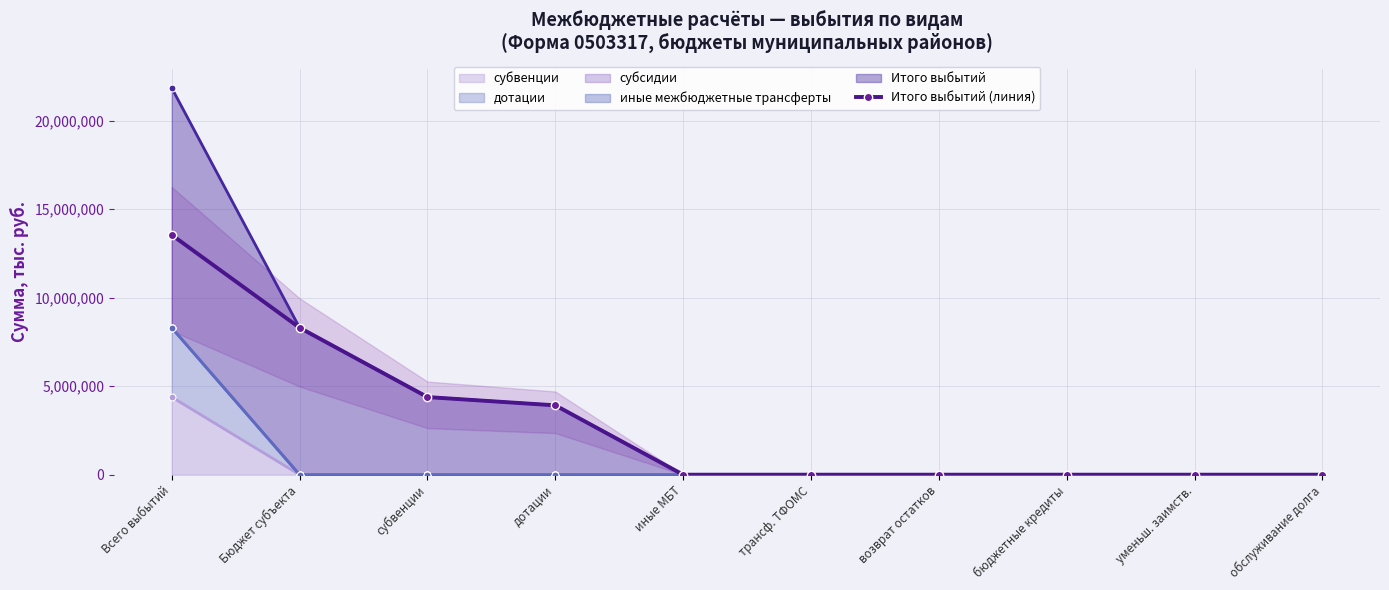

Reading left to right, what are all the values shown in this chart?

Всего выбытий=13540908.8	Бюджет субъекта=8300715.8	субвенции=4383515.8	дотации=3917200.0	иные МБТ=0.0	трансф. ТФОМС=0.0	возврат остатков=0.0	бюджетные кредиты=0.0	уменьш. заимств.=0.0	обслуживание долга=0.0